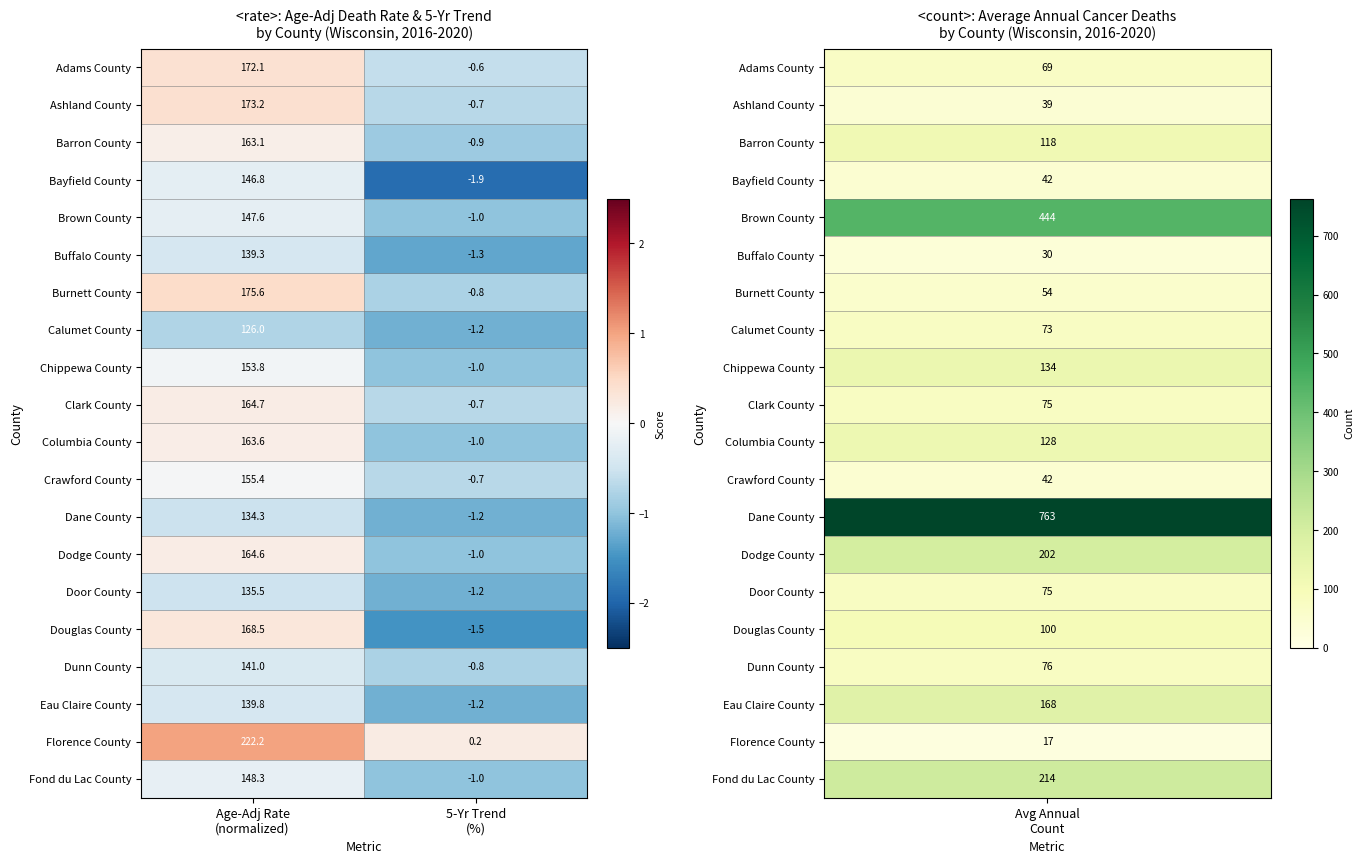

What is the smallest value displayed?

-1.9